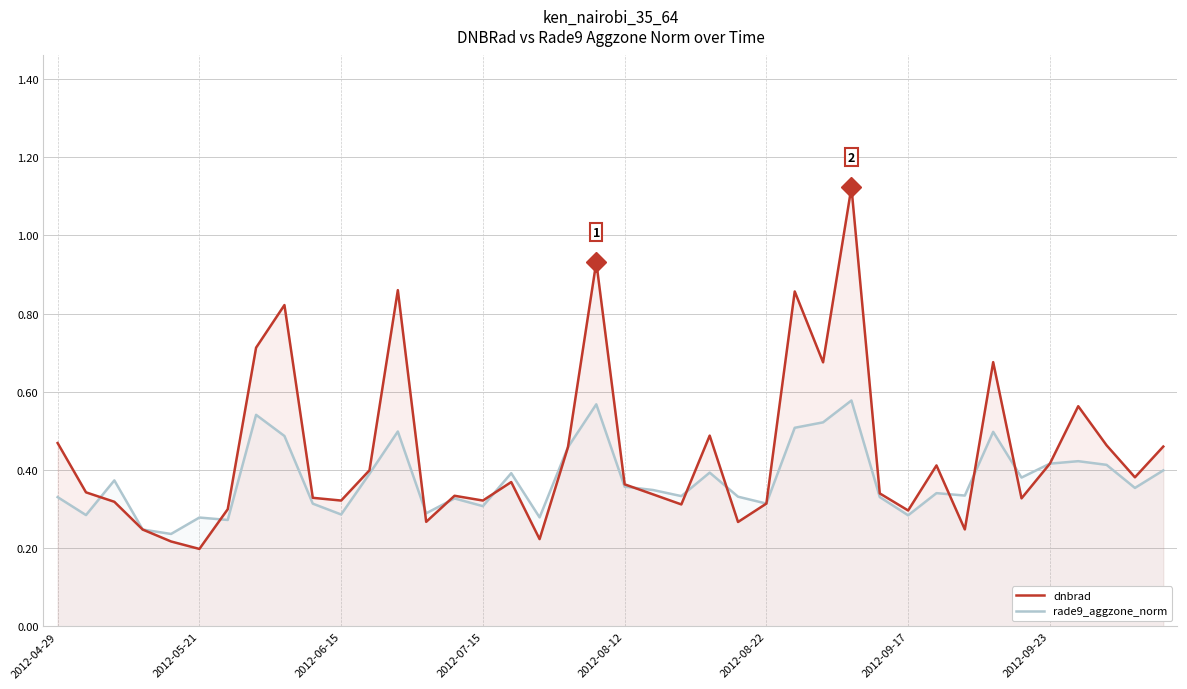

What is the maximum value for dnbrad?

1.1